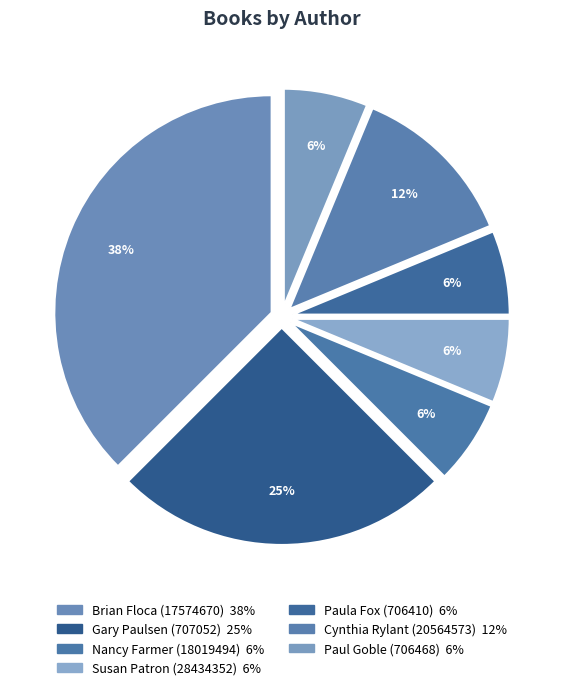

Combined, do Nancy Farmer (18019494) and Paula Fox (706410) account for over 50%?

No